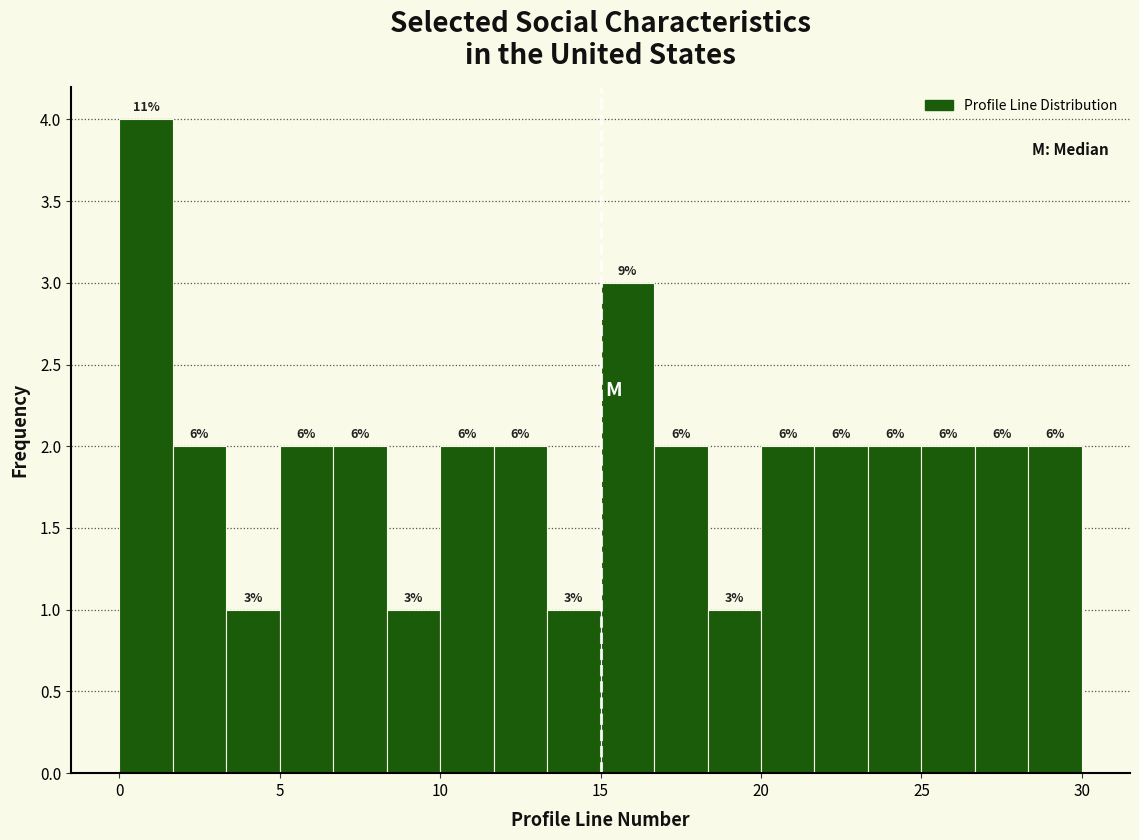

Around what value on the x-axis is the tallest bar? Give the approximate position of its centre, as read against the axis.

1.0